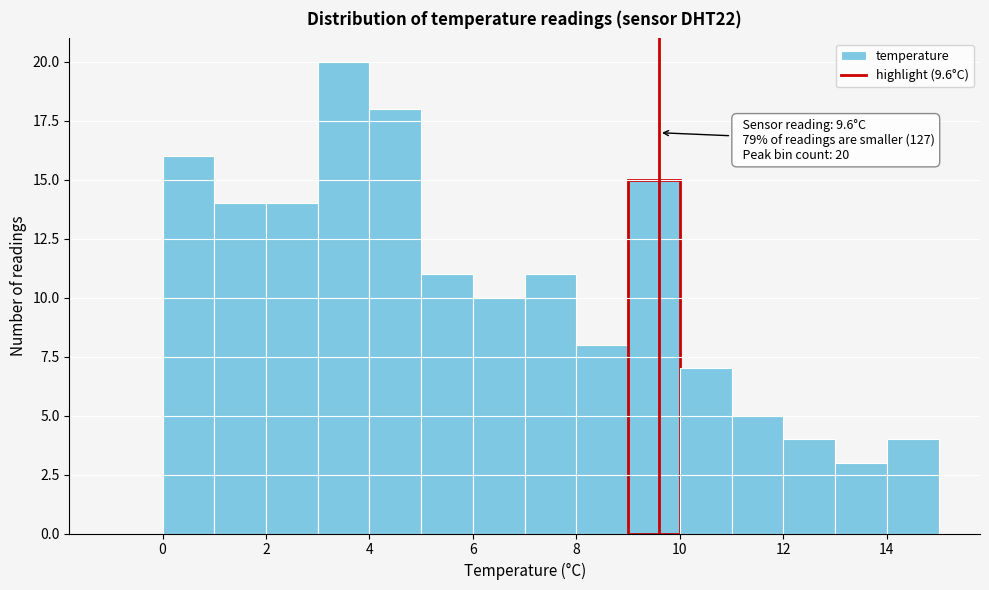

Which range on the x-axis has the tallest bar?

3 to 4